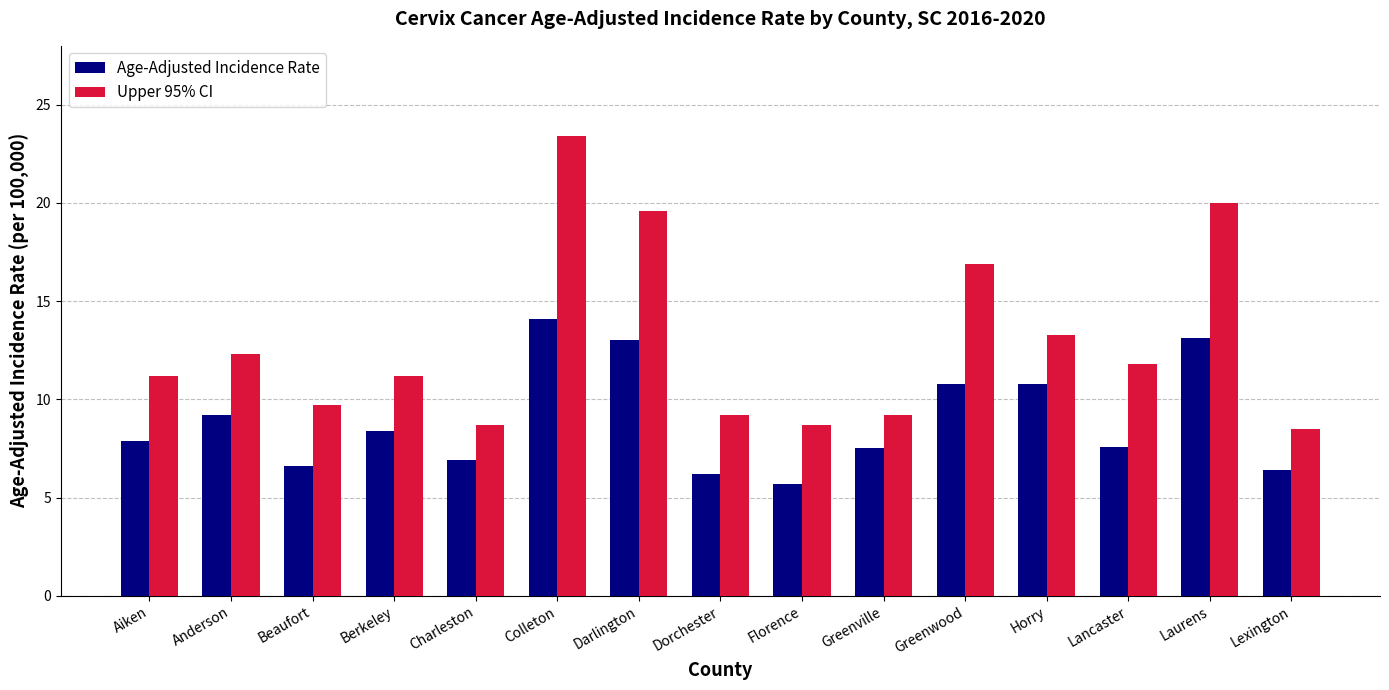

How many data points does each series have?

15